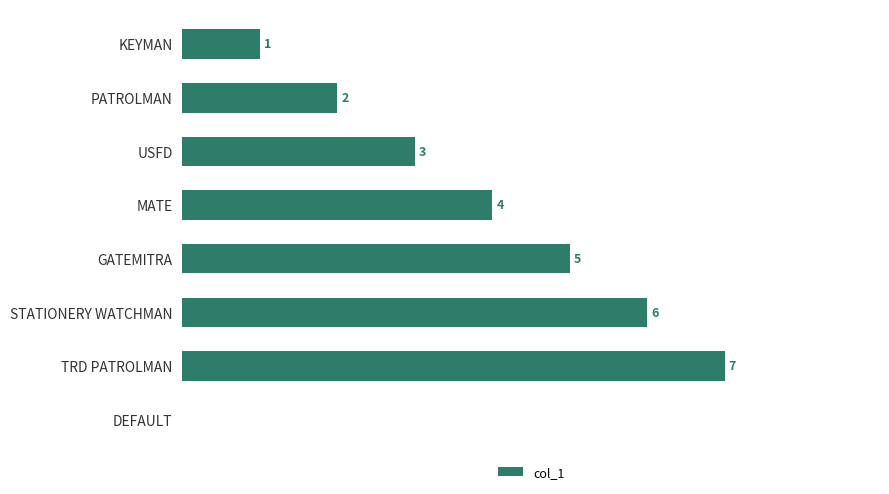

At which label is the value closest to 3?

USFD